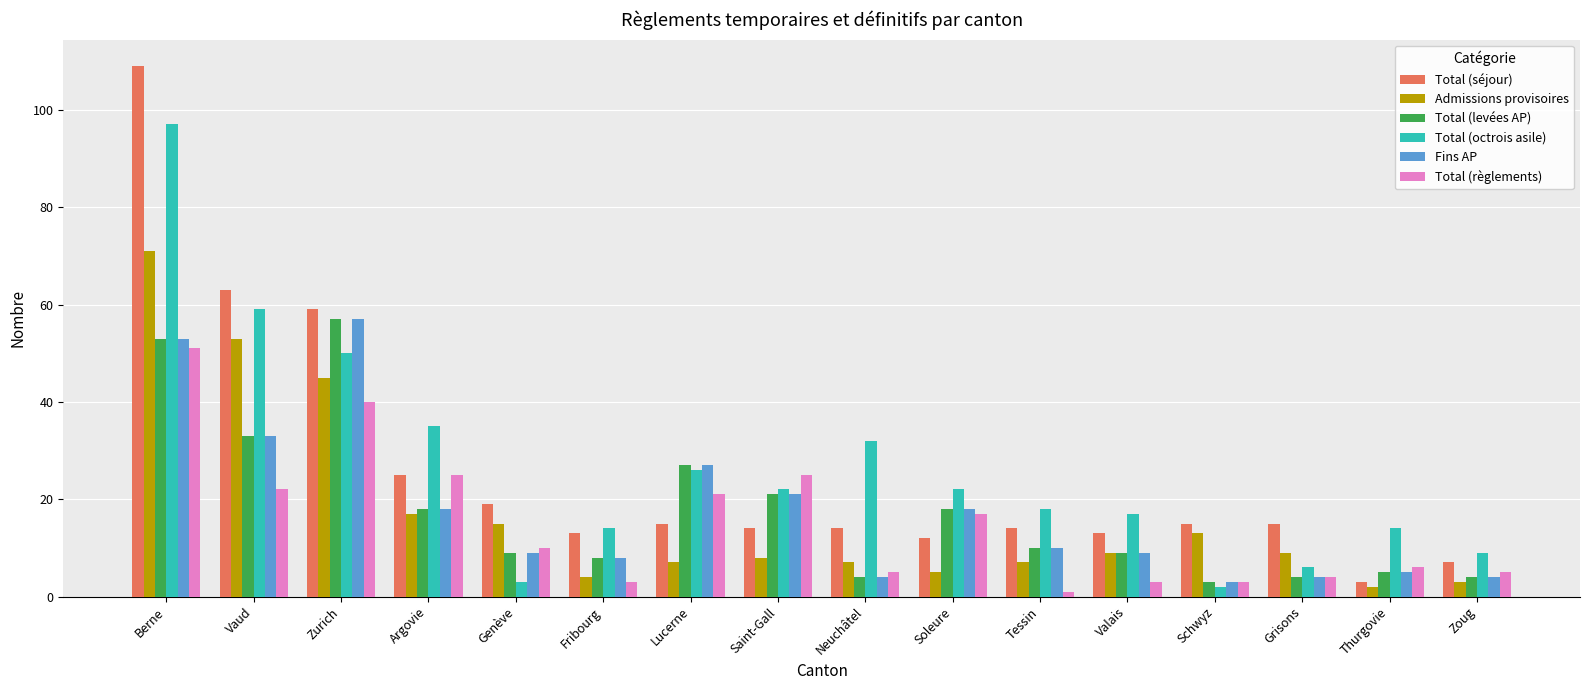

Which series has the widest spread of values?

Total (séjour)